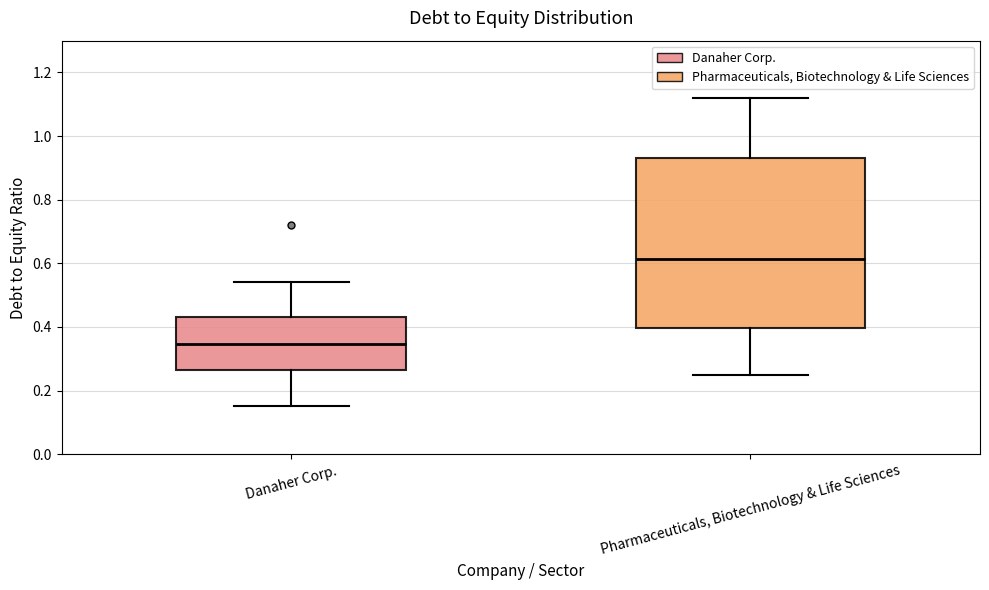

Reading left to right, read every box against the y-axis: the position of its median line, the range the box covers, and the ends of its whiskers. The values are not printed on the chart, so give them approximately, as read against the axis.

Danaher Corp.: median 0.34, box 0.26 to 0.44, whiskers 0.16 to 0.54
Pharmaceuticals, Biotechnology & Life Sciences: median 0.62, box 0.40 to 0.94, whiskers 0.26 to 1.12